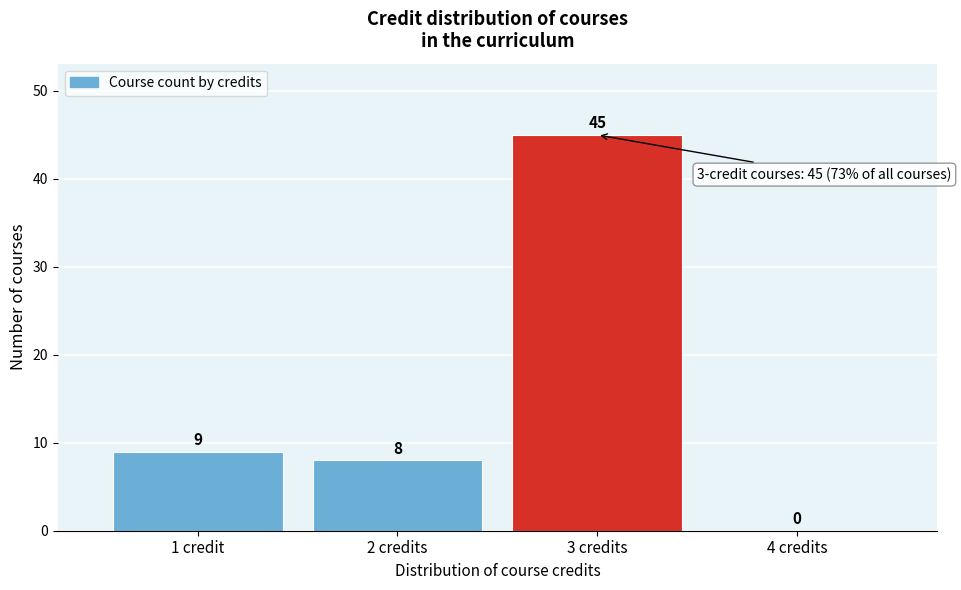

Reading left to right, extract all data points from this chart.

1 credit=9	2 credits=8	3 credits=45	4 credits=0